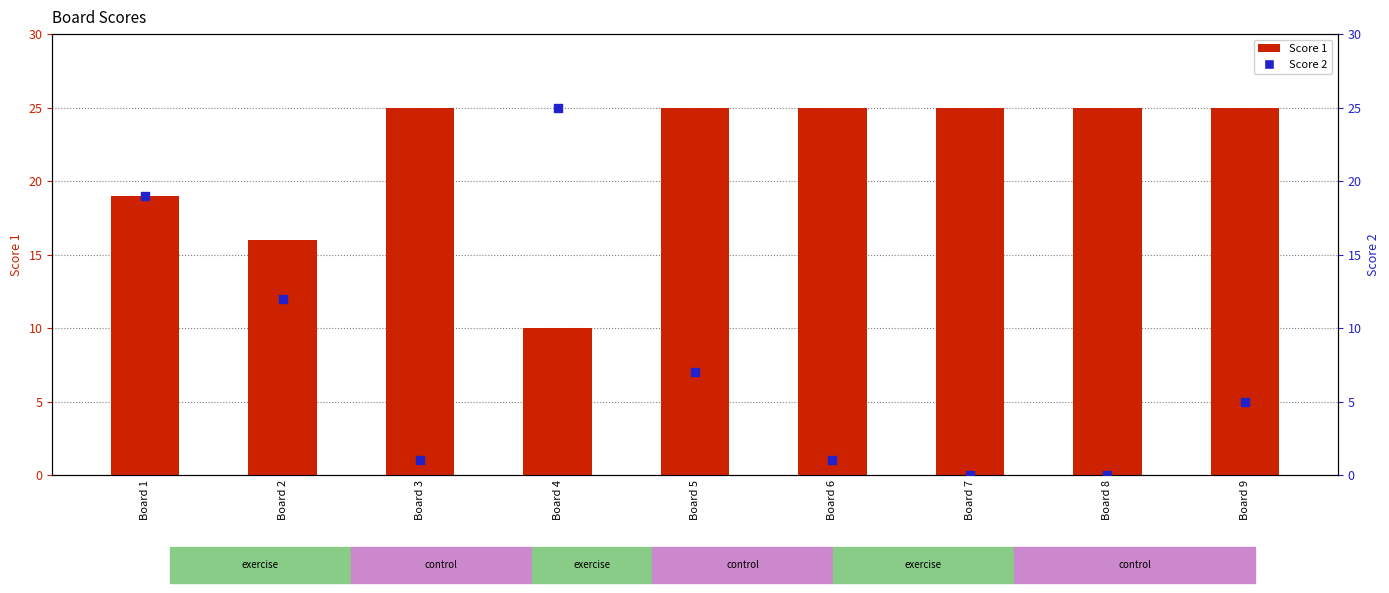

Which series has the largest total across all categories?

Score 1